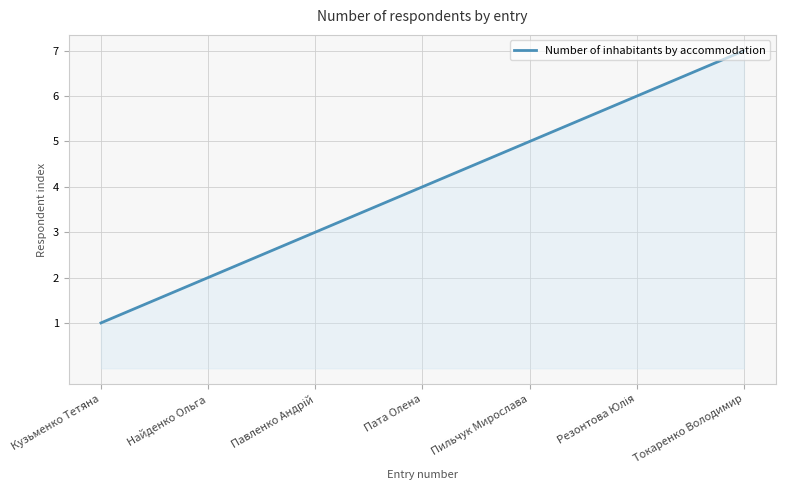

What is the minimum value shown in the chart?

1